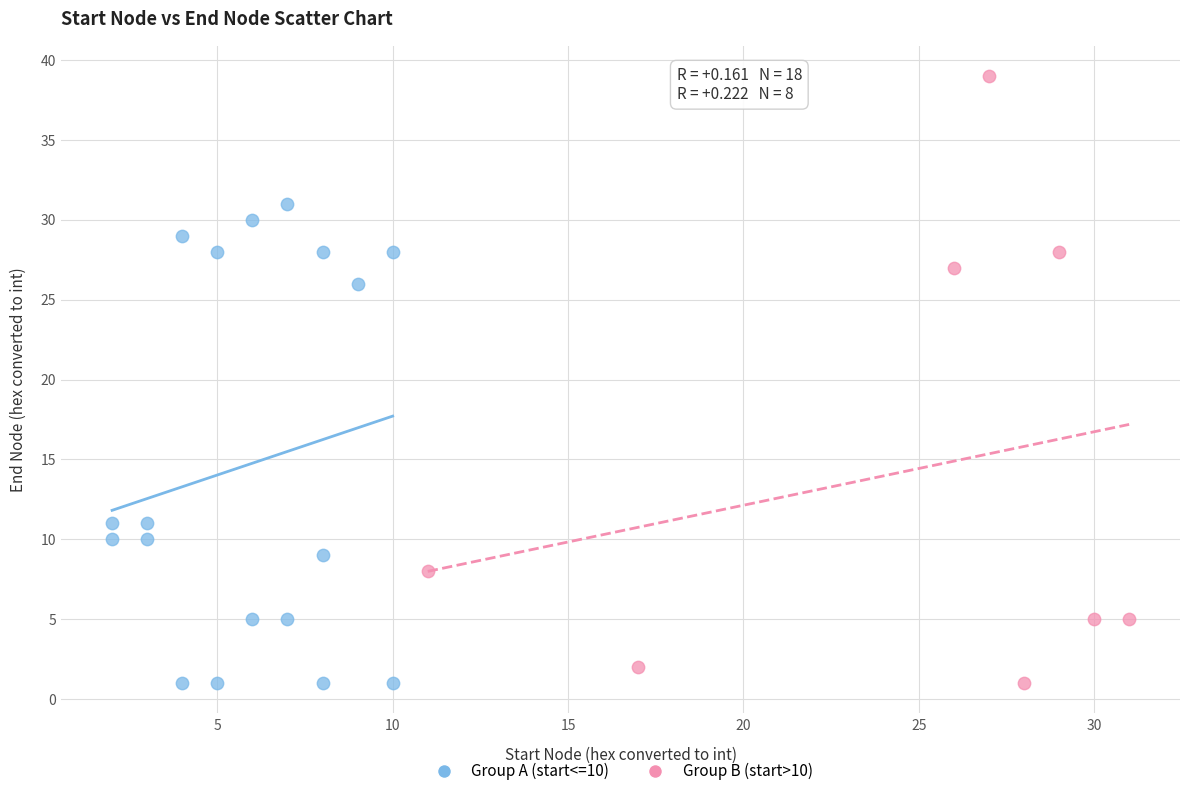

Which series has the largest Y range (max minus min)?

Group B (start>10)